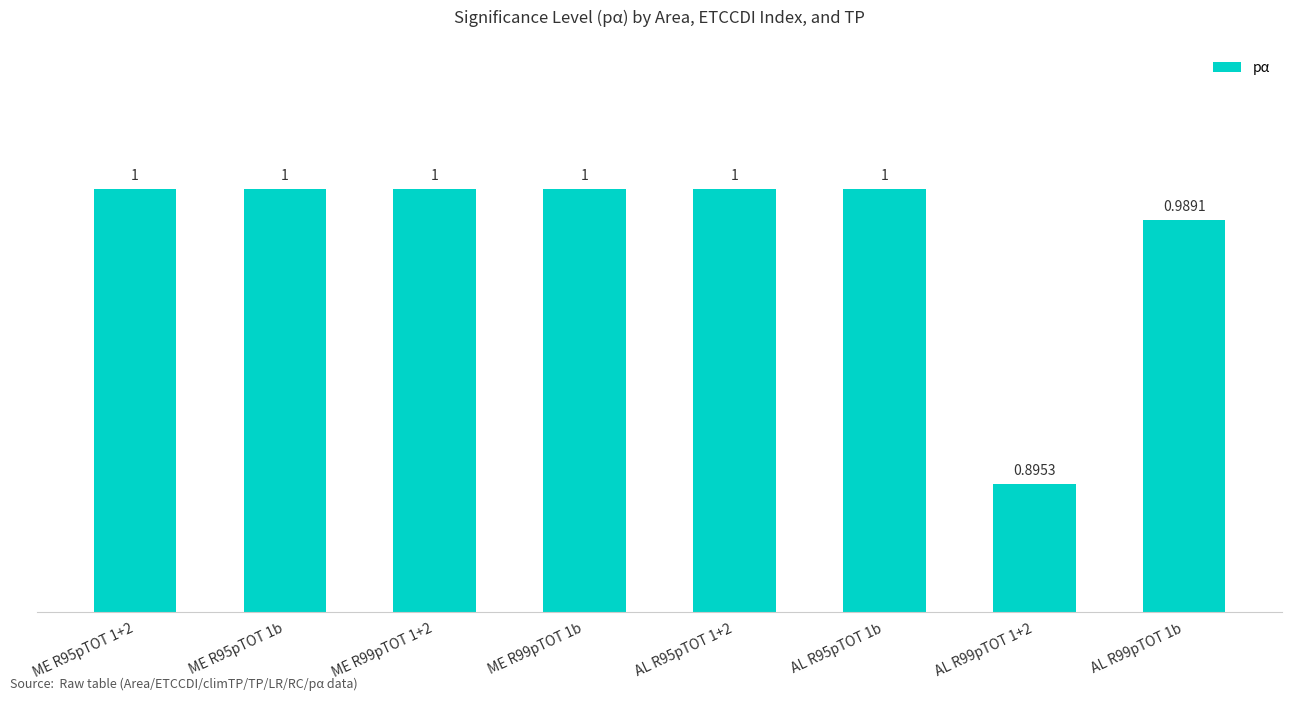

What is the average value?

1.0